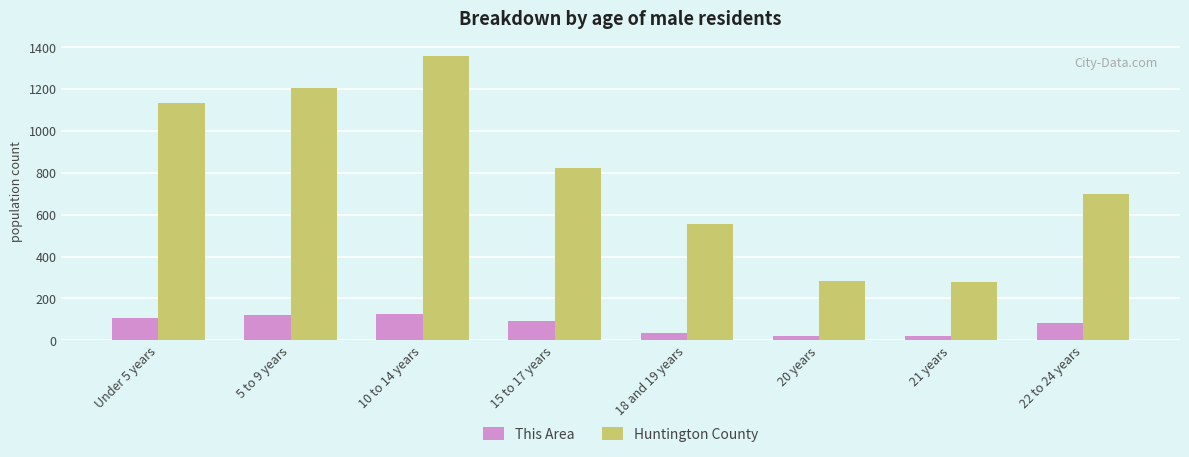

At which category is the sum across all series the highest?

10 to 14 years